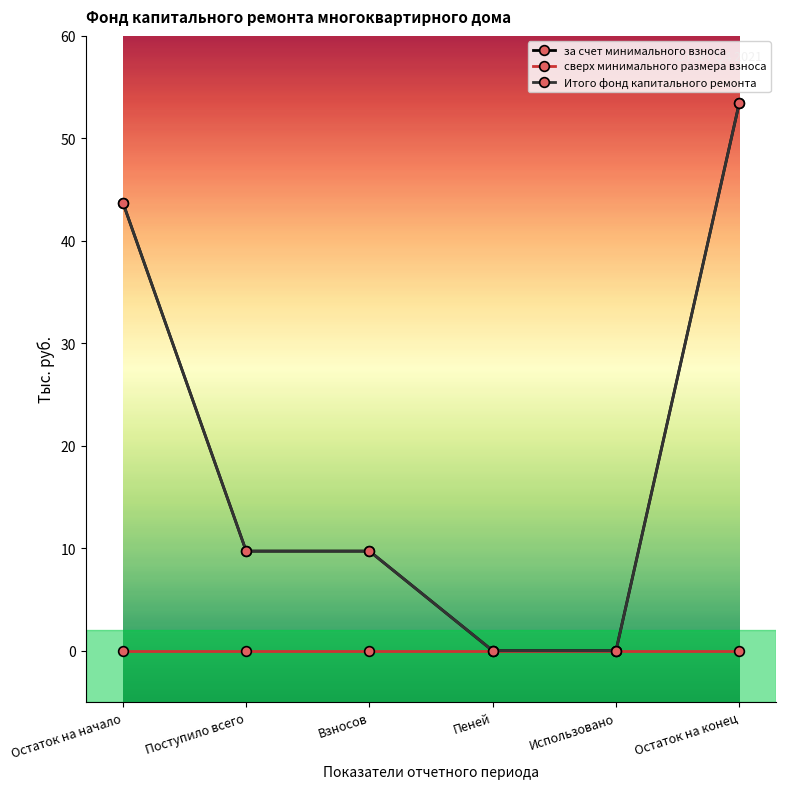

How many lines are shown in the chart?

3